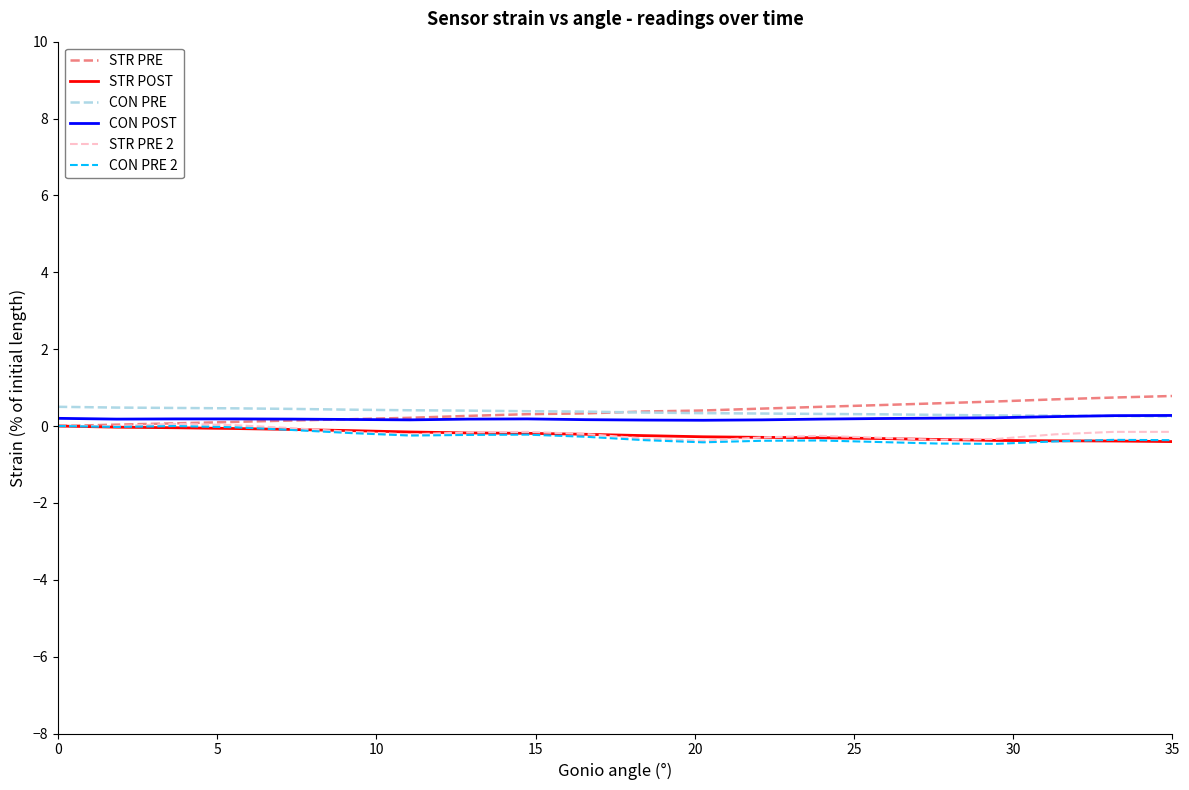

Which series has the widest spread of values?

STR PRE